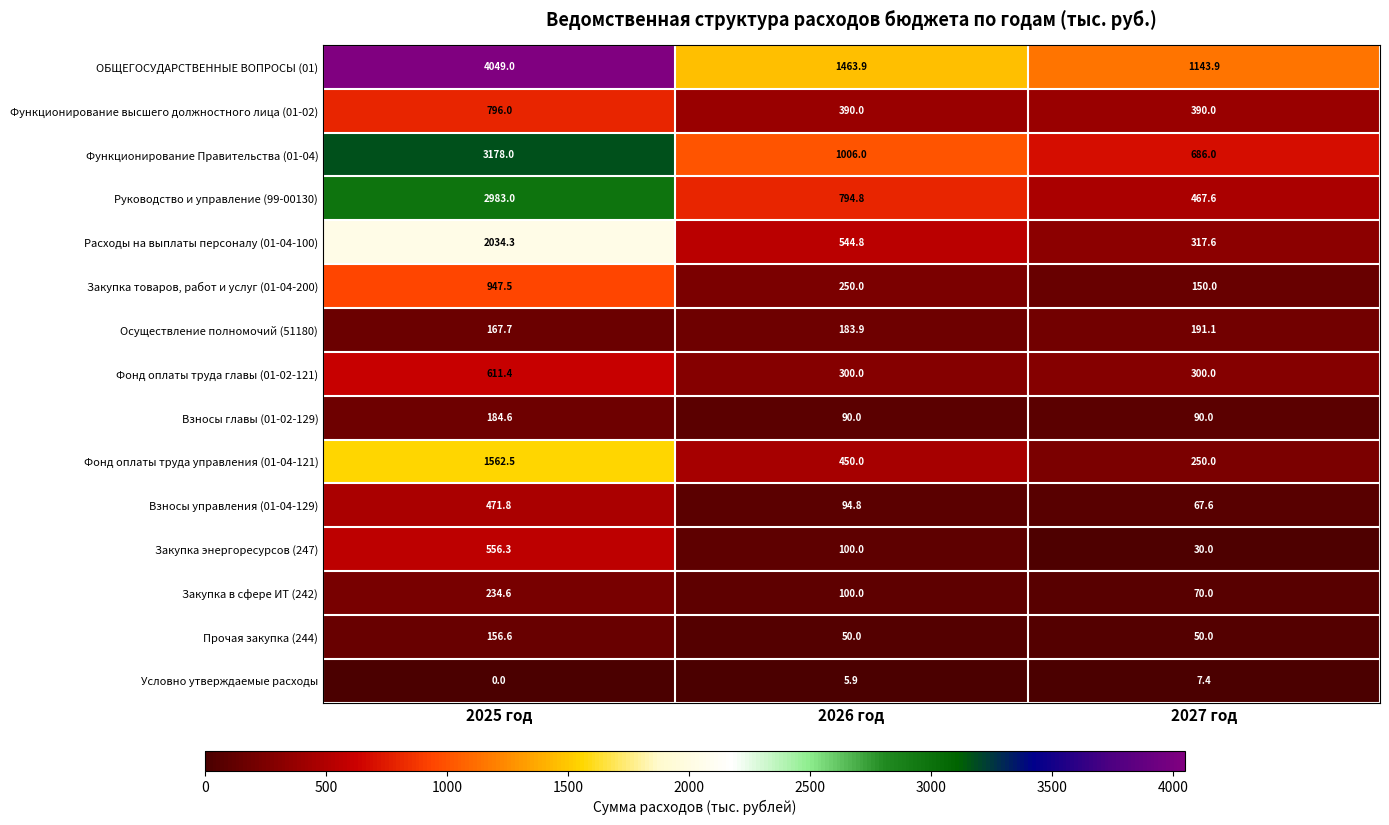

What is the sum of the Функционирование Правительства (01-04) values at 2025 год and 2026 год?

4184.0